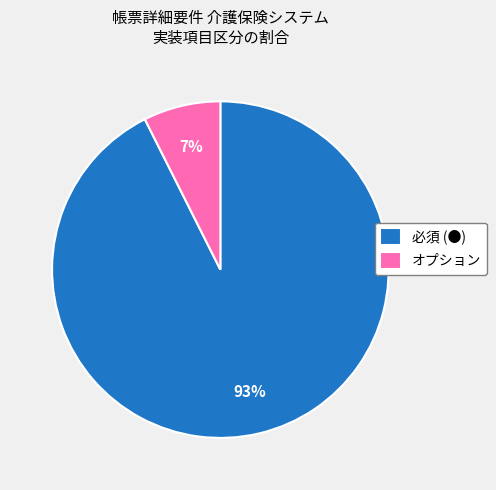

To the nearest percent, what is the combined percentage of オプション and 必須 (●)?

100%